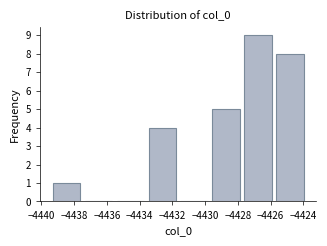

Reading left to right, transcribe this chart: for each bar, give the range it covers on the x-axis and its height. Neither the bar edges nor the heights are printed on the chart, so give them approximately, as read against the axes.

-4439.4 to -4437.6: 1
-4437.6 to -4435.6: 0
-4435.6 to -4433.6: 0
-4433.6 to -4431.6: 4
-4431.6 to -4429.6: 0
-4429.6 to -4427.8: 5
-4427.8 to -4425.8: 9
-4425.8 to -4423.8: 8